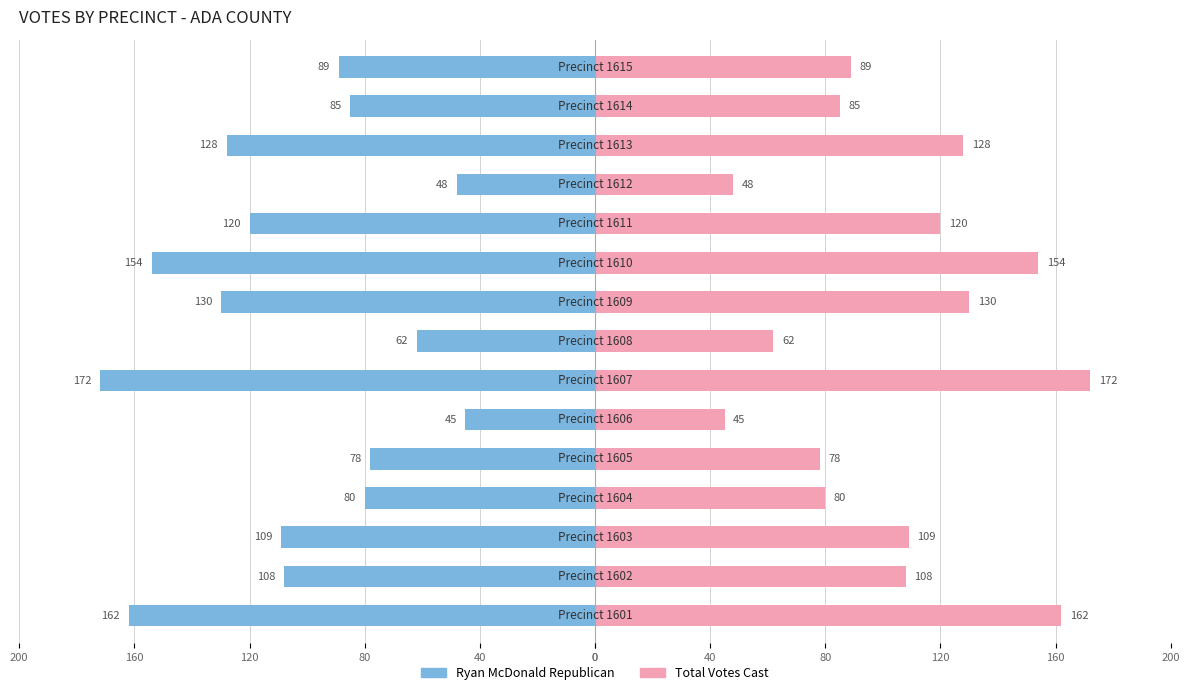

Which has a higher value, 200 or 13?

200